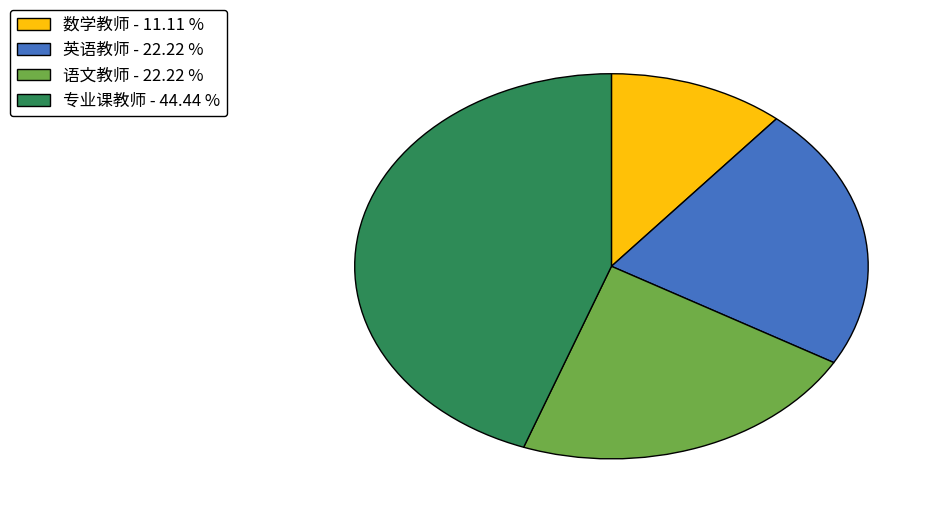

Is the sum of 数学教师 - 11.11 % and 专业课教师 - 44.44 % greater than half?

Yes